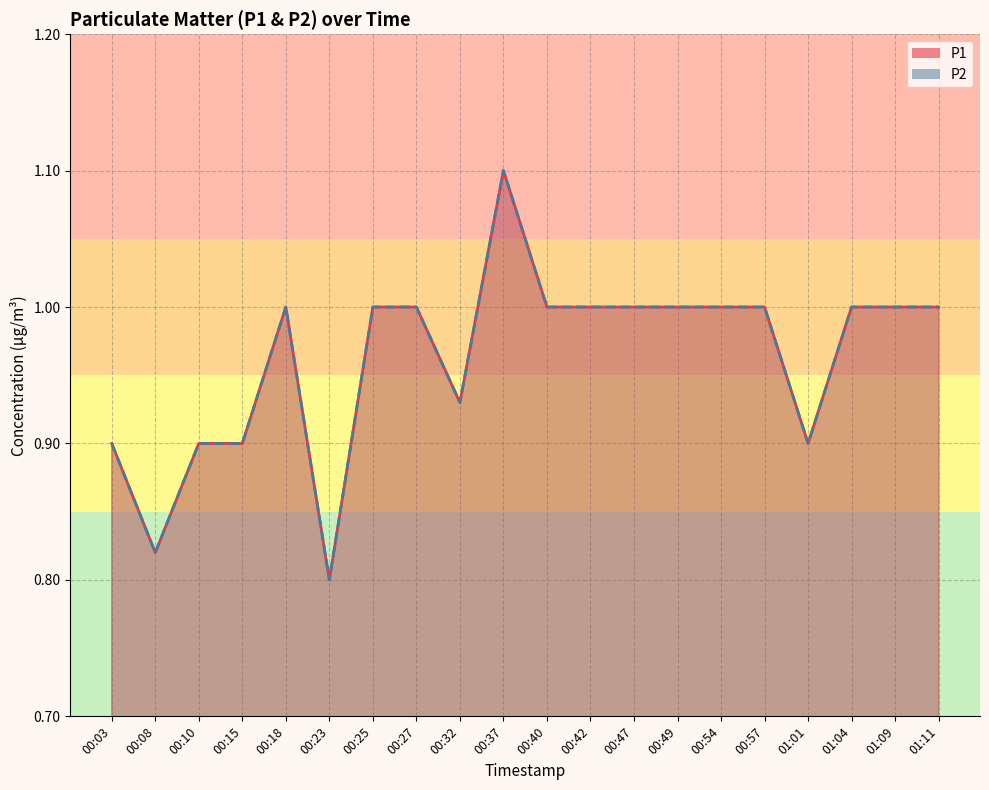

True or false: P2 has a value of 1.6 at 00:32.

False